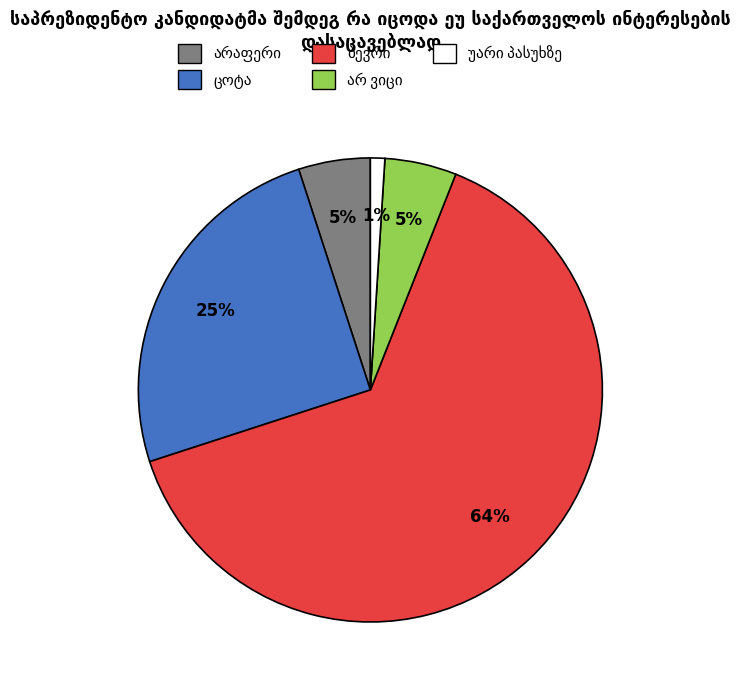

Does any single category account for the majority?

Yes